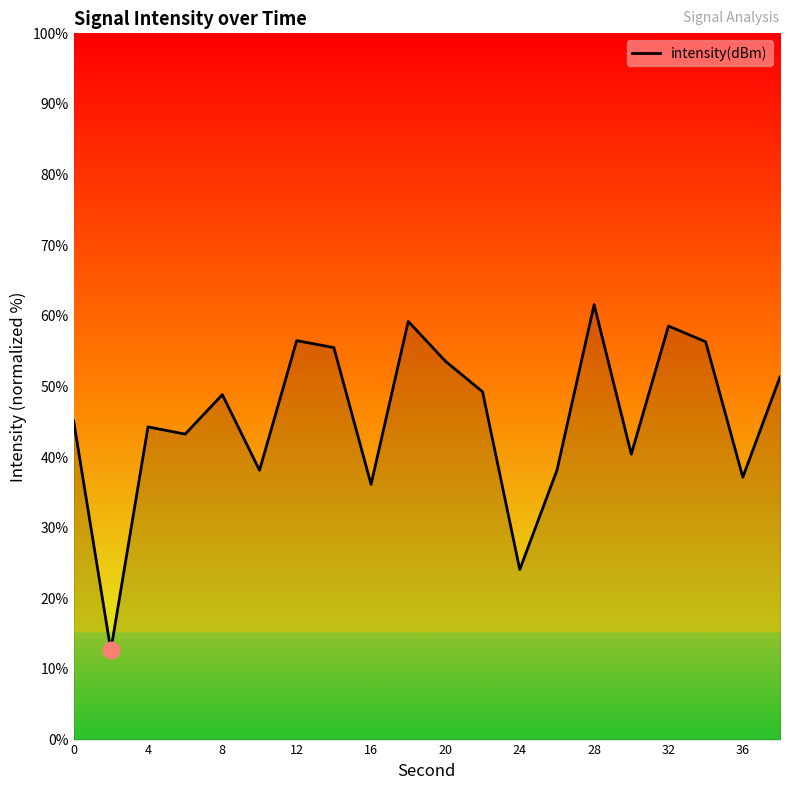

What is the maximum value shown in the chart?

61.6